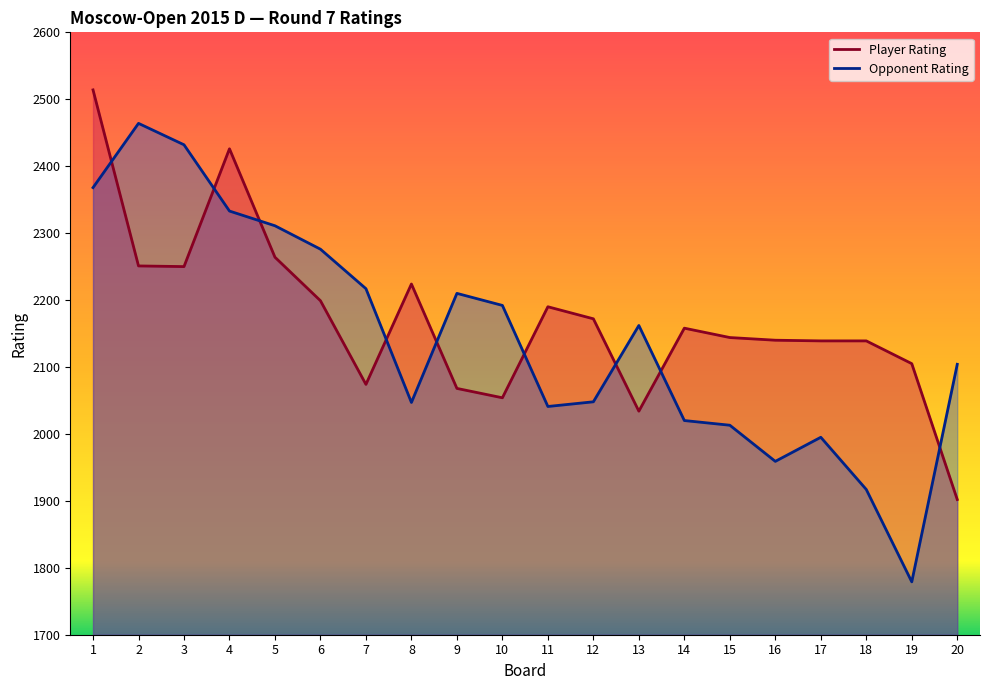

Reading left to right, extract all data points from this chart.

Player Rating: 2514	2251	2250	2426	2264	2199	2074	2224	2068	2054	2190	2172	2034	2158	2144	2140	2139	2139	2105	1902
Opponent Rating: 2368	2464	2432	2333	2311	2276	2217	2047	2210	2192	2041	2048	2162	2020	2013	1959	1995	1917	1779	2104